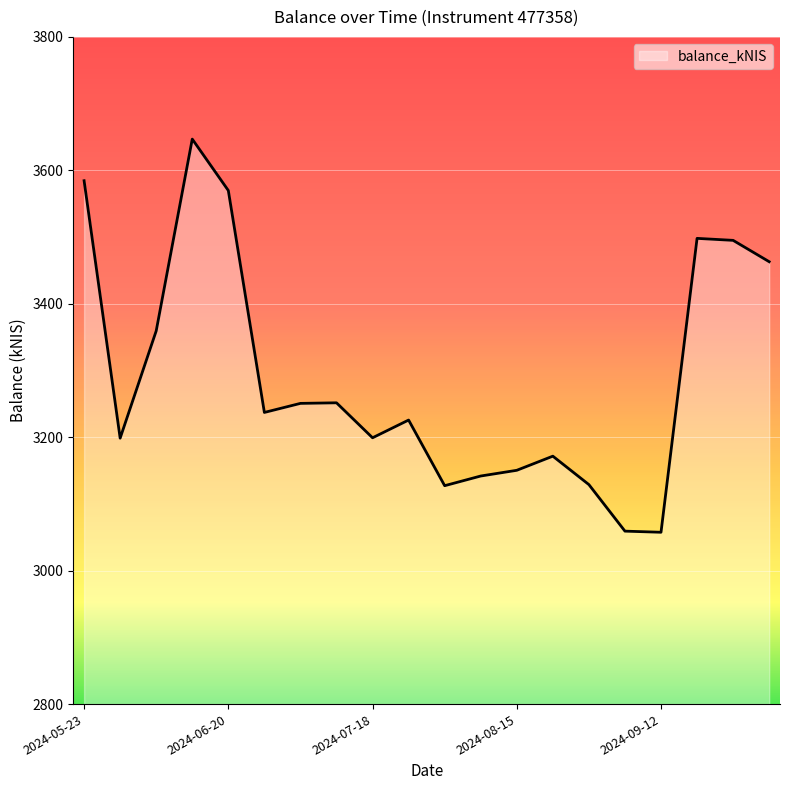

What is the minimum value shown in the chart?

3057.5